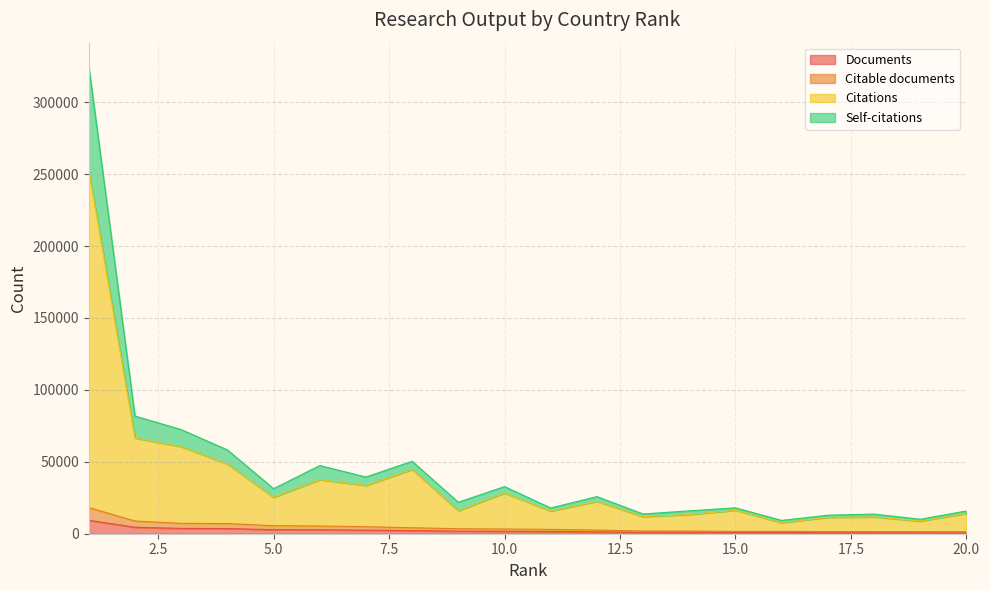

What is the average value of the Citations series?

37361